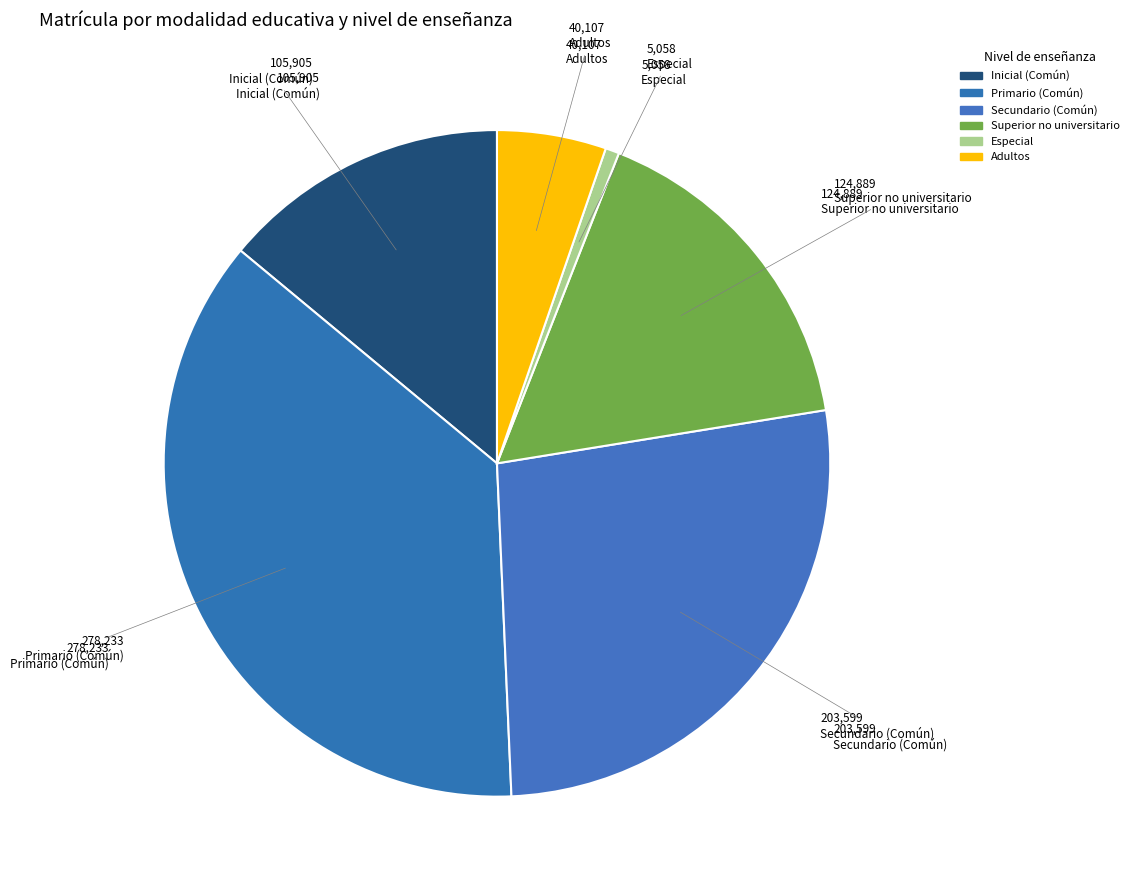

Is it true that Especial is 8% of the pie?

False